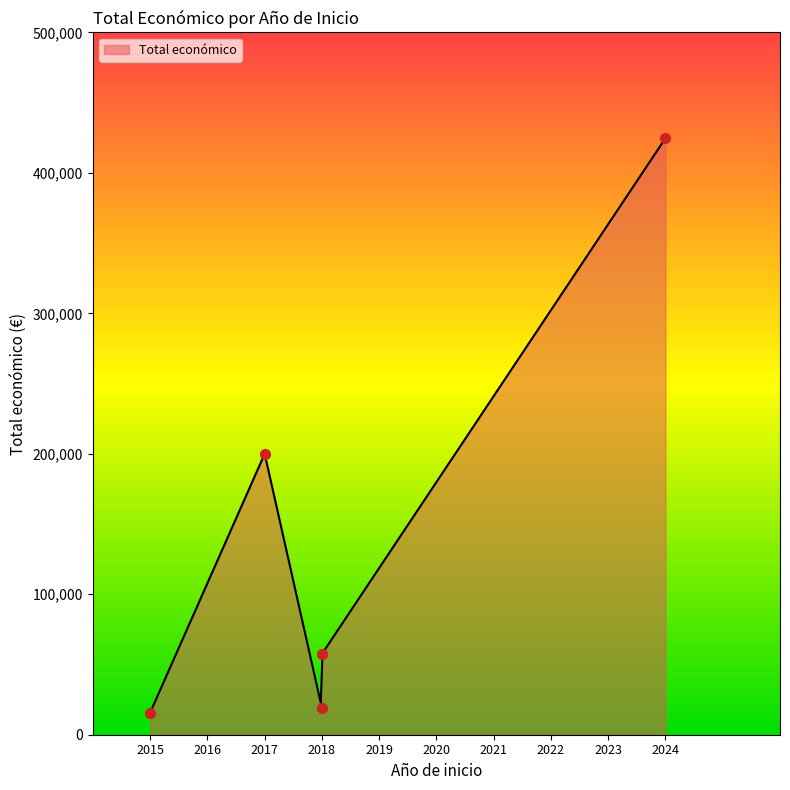

Between 2018 and 2024, which is larger?

2024